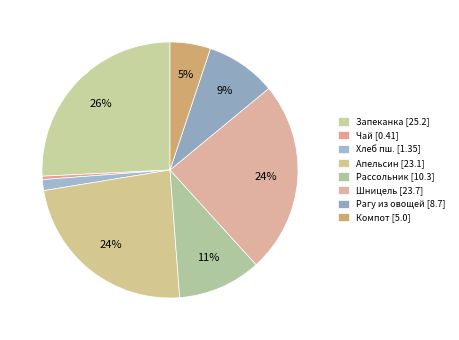

Rank the categories by value from highest to lowest.

Запеканка из творога с морковью, Шницель из говядины, Апельсин (завтрак 2), Рассольник ленинградский, Рагу из овощей, компот из смеси сухофруктов, Хлеб пшеничный (завтрак), Чай черный байховый